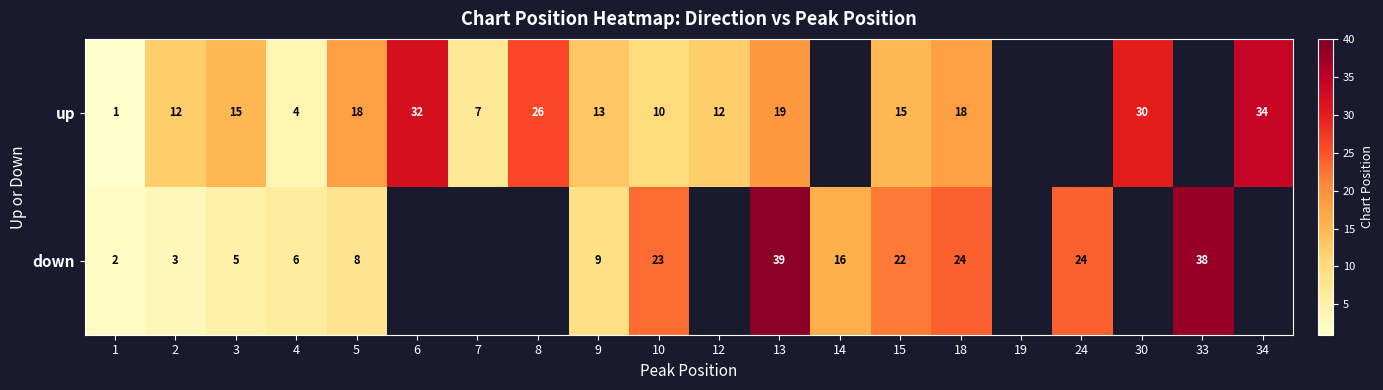

What is the sum of the up values at 4 and 9?

17